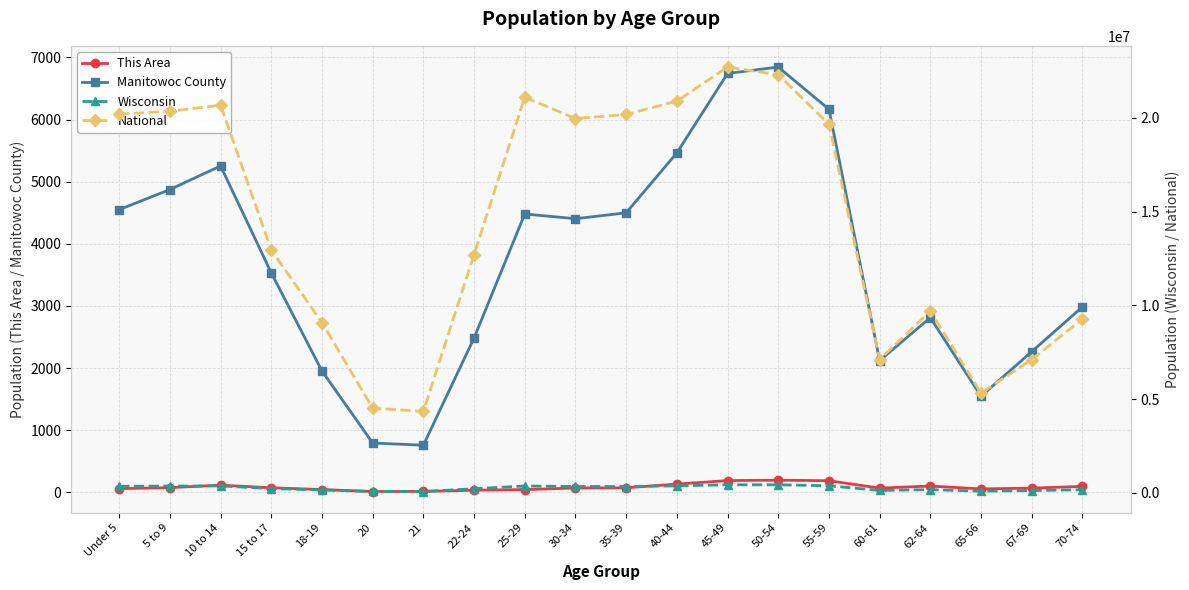

What is the label of the 17th point from the left?

62-64